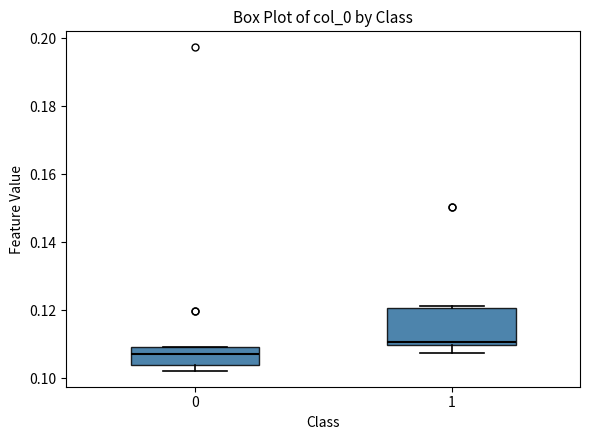

Which box has the lowest median line?

0